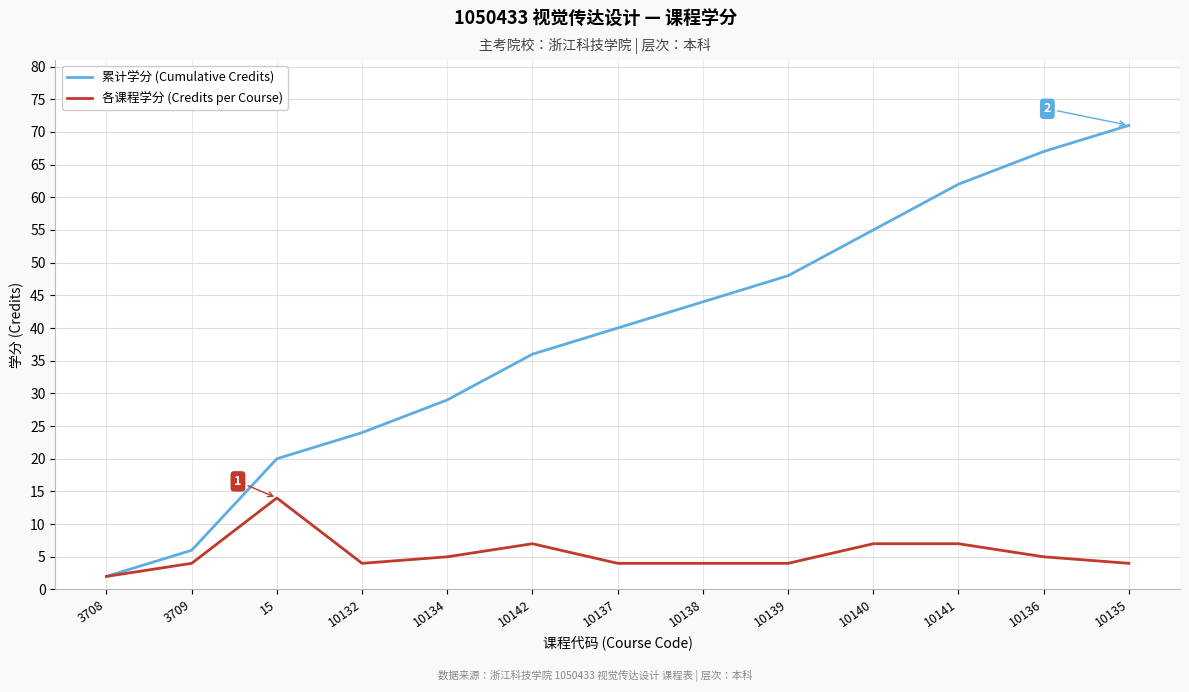

List the series in order of their overall mean, lowest first.

各课程学分 (Credits per Course), 累计学分 (Cumulative Credits)